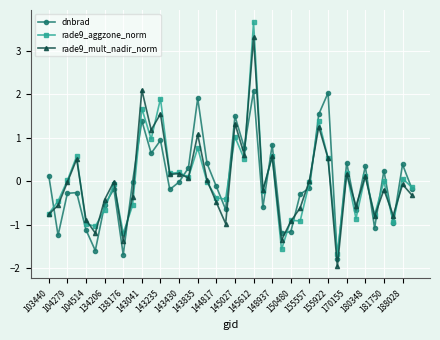

Count the number of categories in the chart.

40